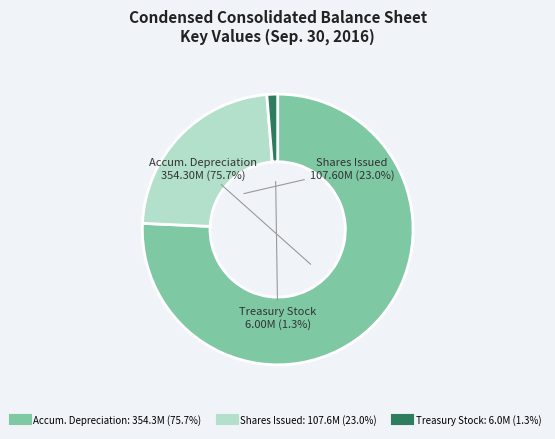

To the nearest percent, what is the difference between the largest and smallest slice percentages?

74%